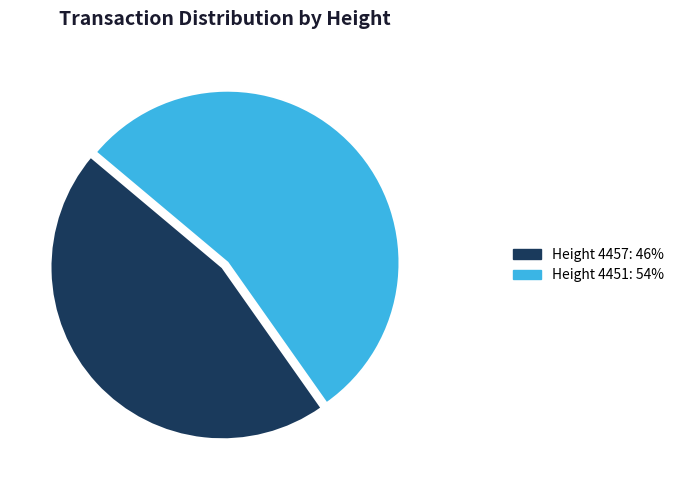

Between Height 4451: 54% and Height 4457: 46%, which is larger?

Height 4451: 54%